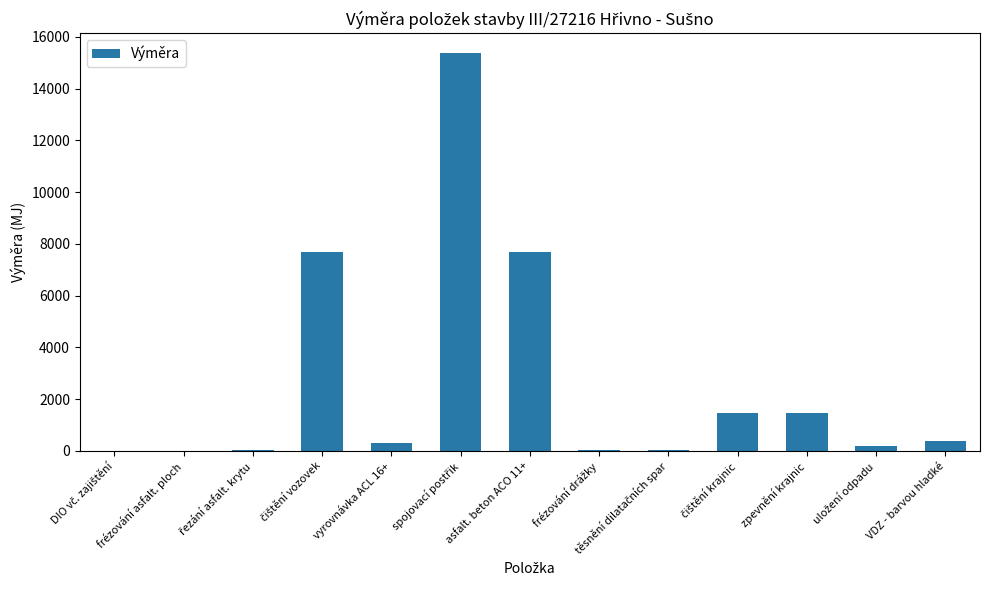

What is the approximate value at zpevnění krajnic?

1450.0